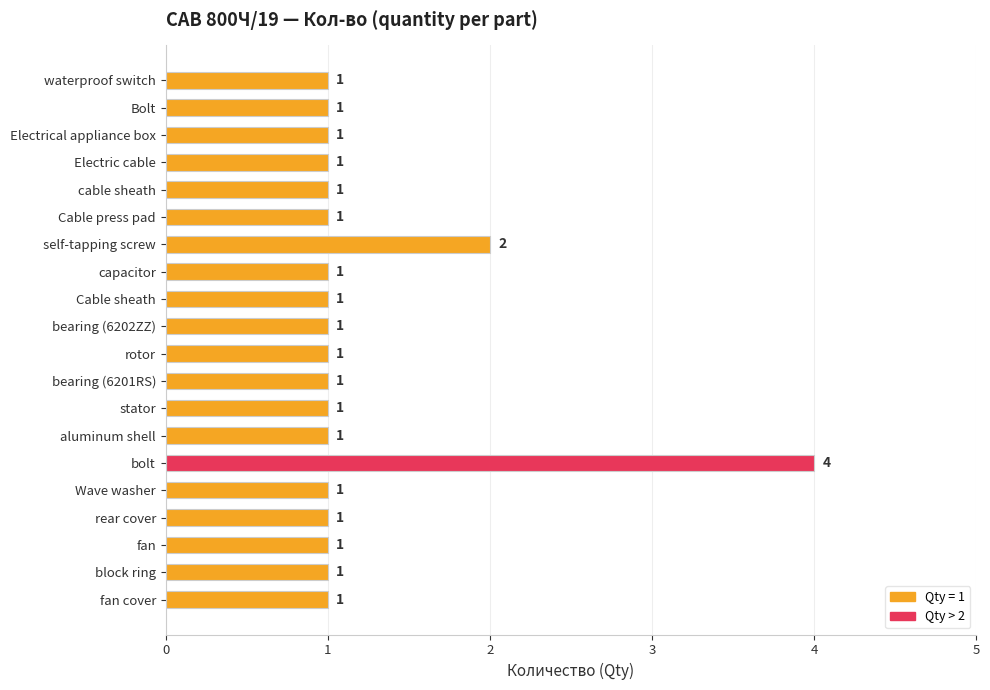

Approximately how many times larger is the value at capacitor compared to Electrical appliance box?

1.0